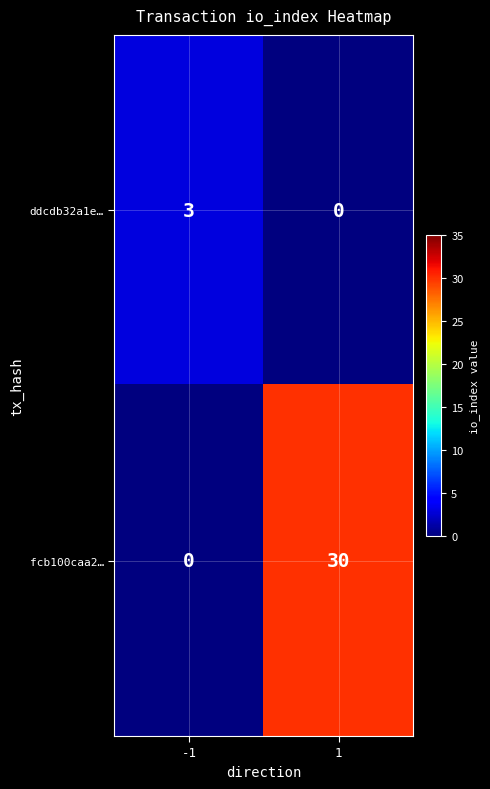

How many data points in fcb100caa2… are less than 30?

1